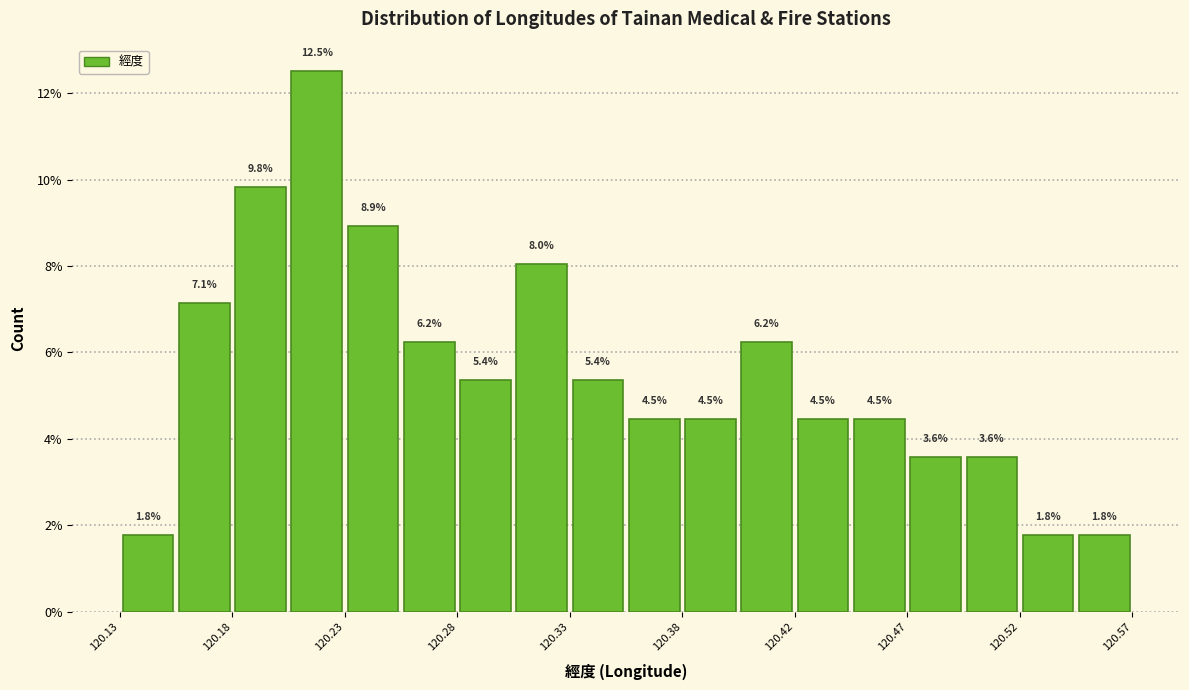

Reading left to right, list every bar in this chart as the range it spans on the x-axis followed by its height. The bar edges are not printed on the chart, so give them approximately, as read against the axis.

120.135 to 120.160: 1.8
120.160 to 120.185: 7.1
120.185 to 120.205: 9.8
120.205 to 120.230: 12.5
120.230 to 120.255: 8.9
120.255 to 120.280: 6.2
120.280 to 120.305: 5.4
120.305 to 120.325: 8.0
120.325 to 120.350: 5.4
120.350 to 120.375: 4.5
120.375 to 120.400: 4.5
120.400 to 120.425: 6.2
120.425 to 120.450: 4.5
120.450 to 120.470: 4.5
120.470 to 120.495: 3.6
120.495 to 120.520: 3.6
120.520 to 120.545: 1.8
120.545 to 120.570: 1.8